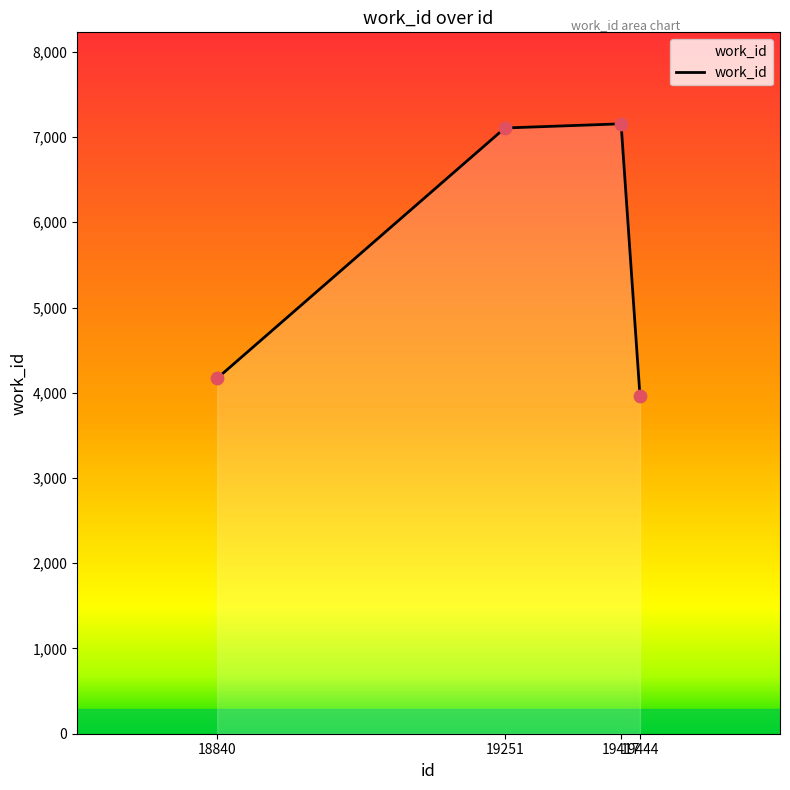

Which has a higher value, 18840 or 19417?

19417